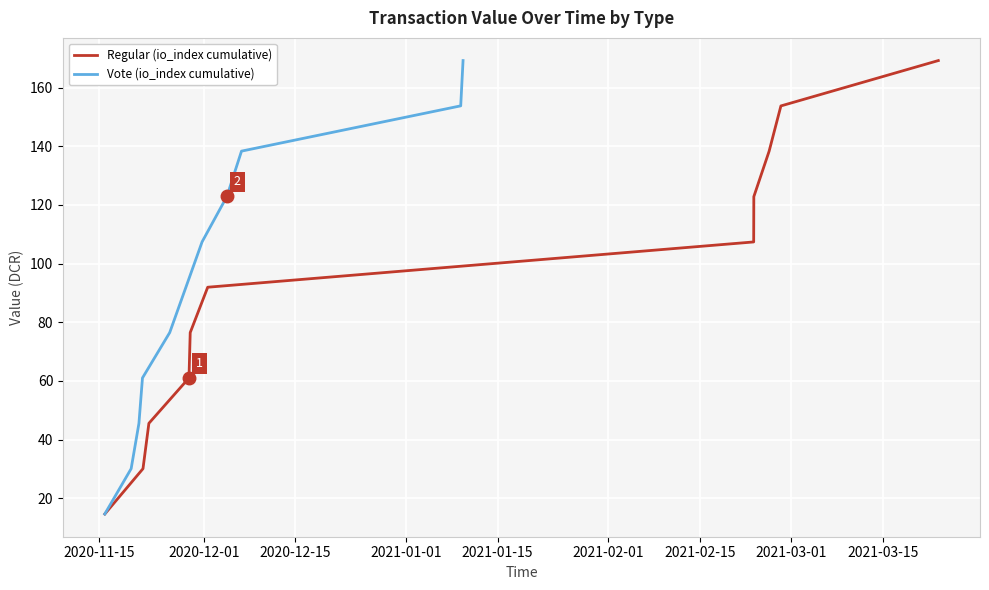

True or false: Vote (io_index cumulative) and Regular (io_index cumulative) cross at least once.

False